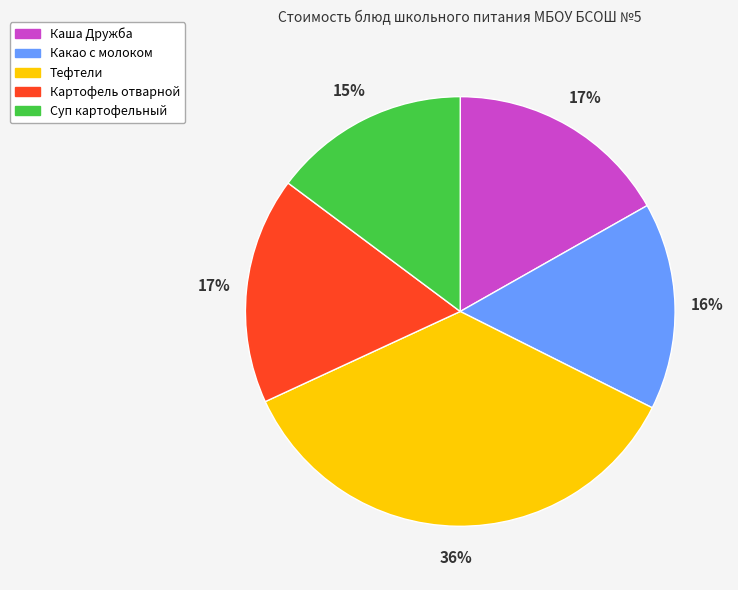

Does Какао с молоком represent more than half of the total?

No